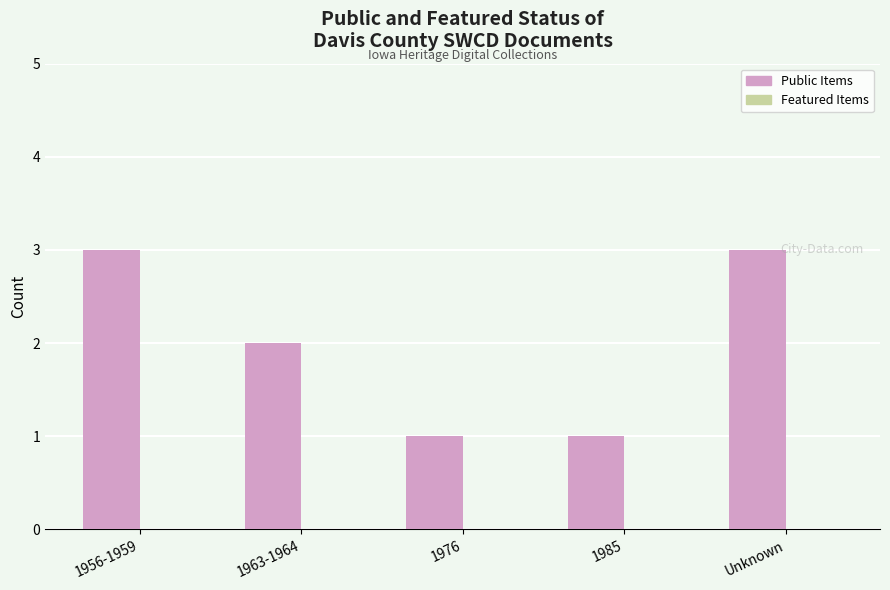

Reading left to right, transcribe all the data shown in this chart.

3	2	1	1	3